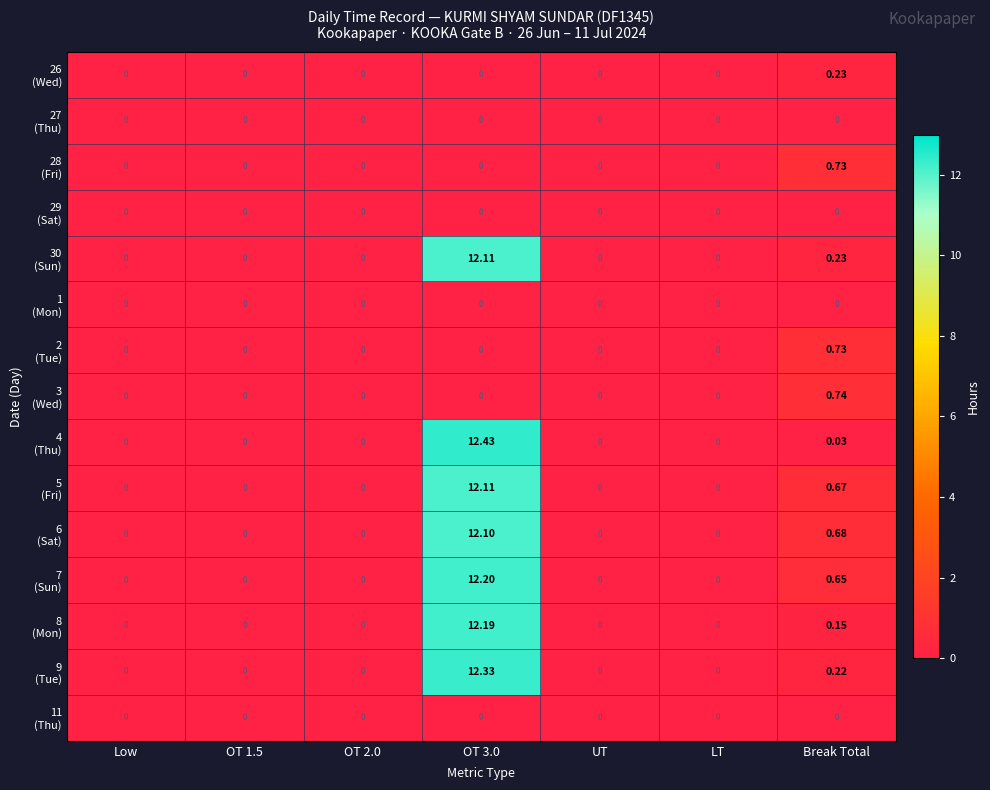

What is the spread (max minus min) of values at OT 3.0?

12.4